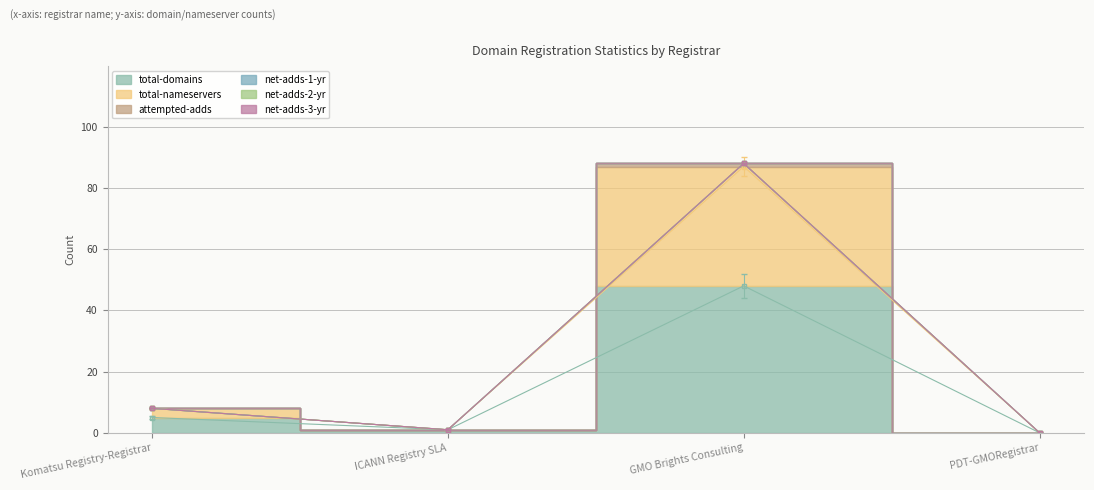

True or false: total-nameservers has more than 0 interior local peaks.

True